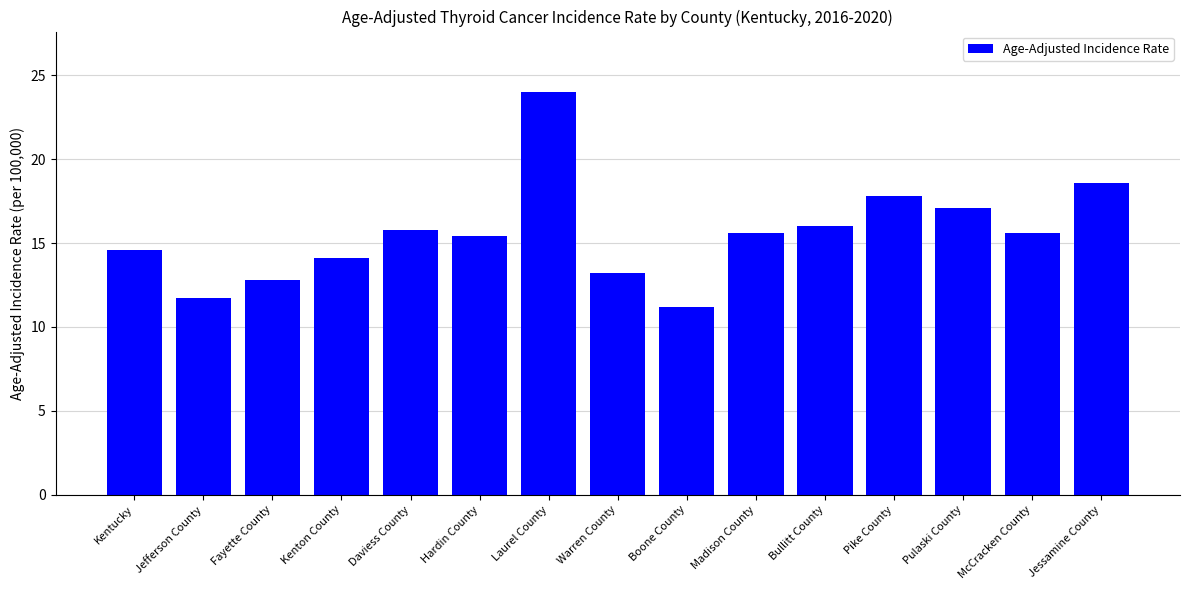

Which category has the highest value across all series?

Laurel County